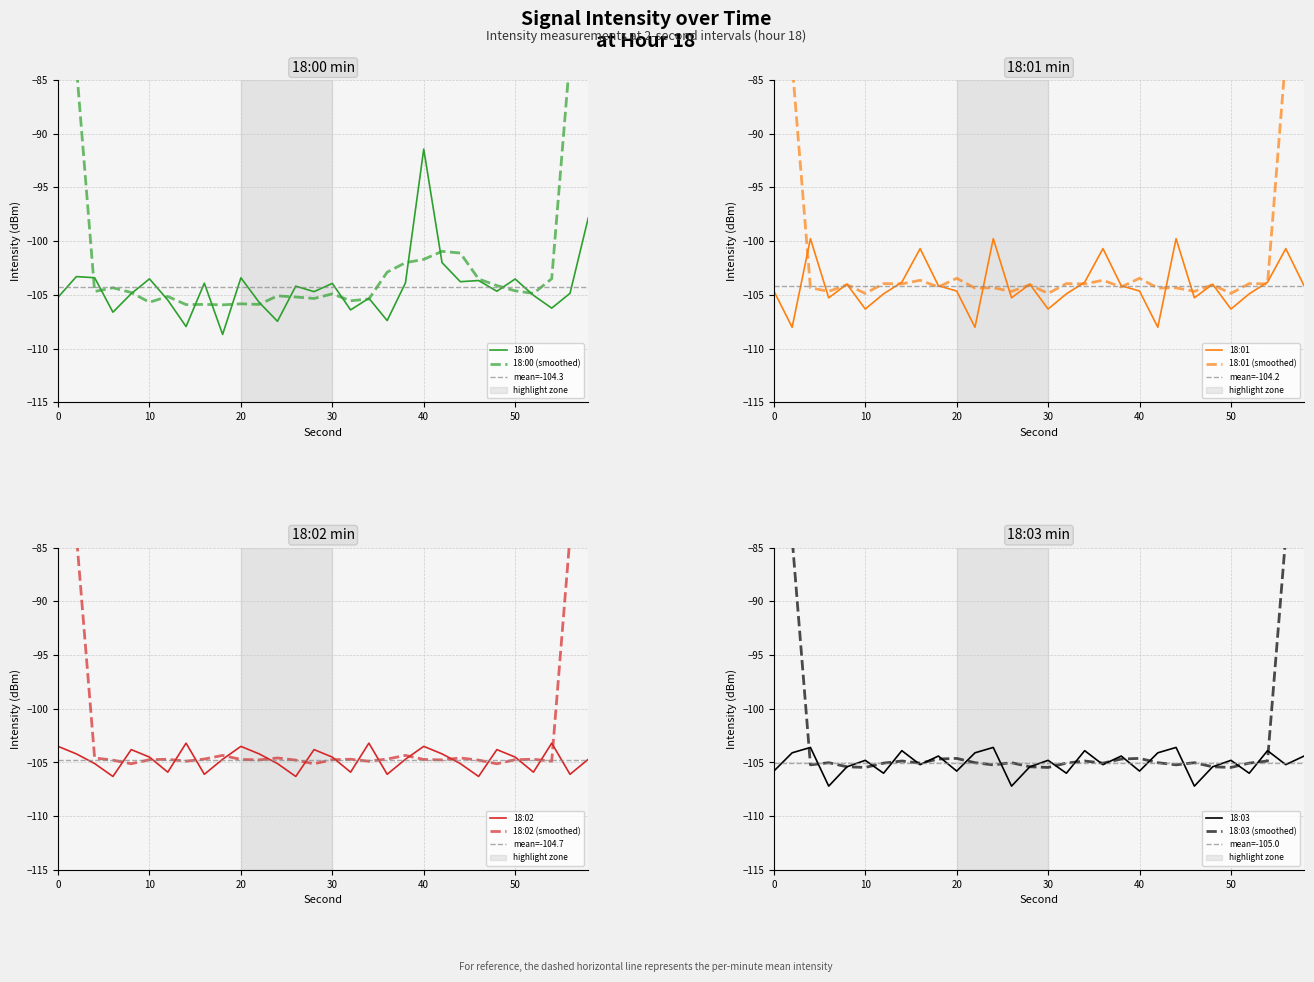

True or false: 18:00 and 18:02 intersect in this chart.

True